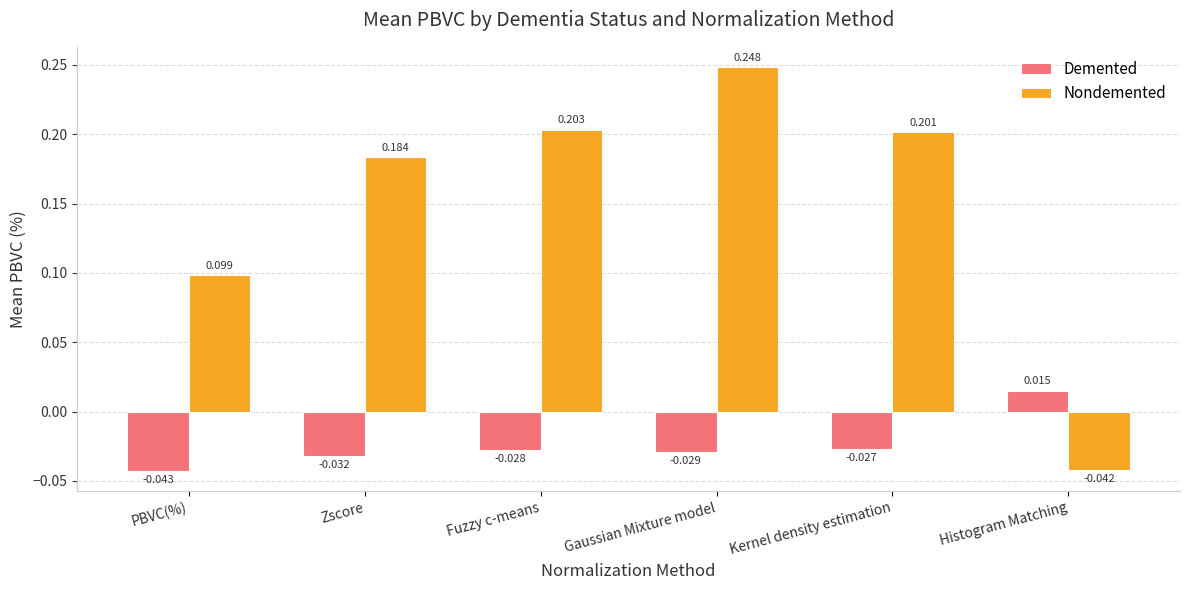

List the series in order of their peak value, lowest first.

Demented, Nondemented